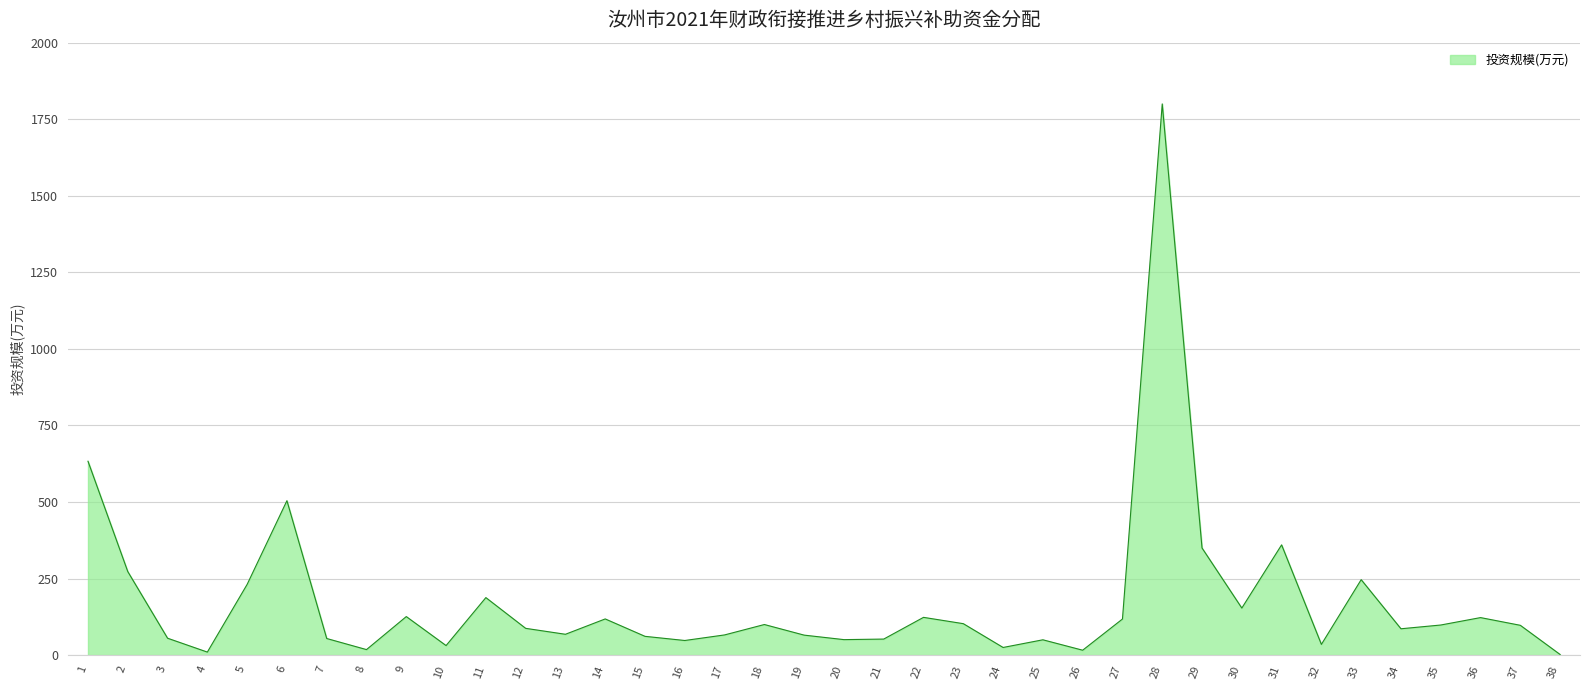

What is the greatest value displayed?

1800.0